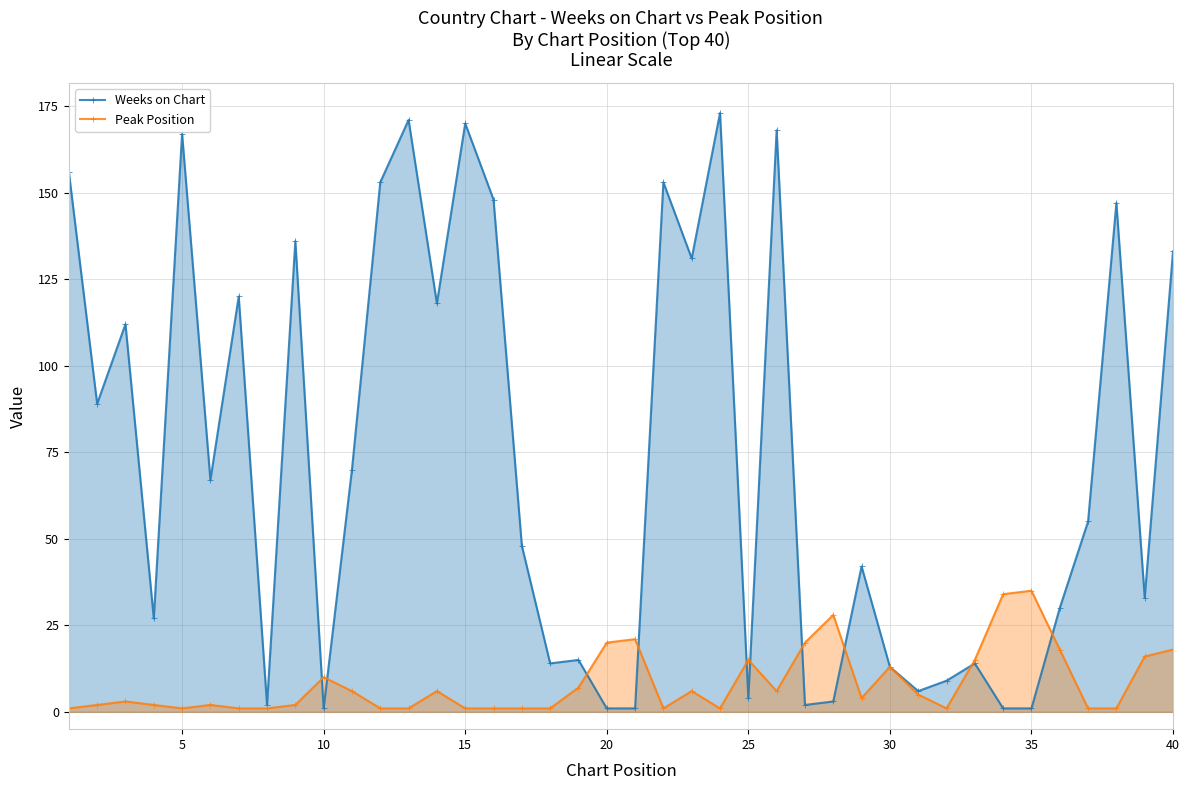

Rank the series by their average value, from highest to lowest.

Weeks on Chart, Peak Position